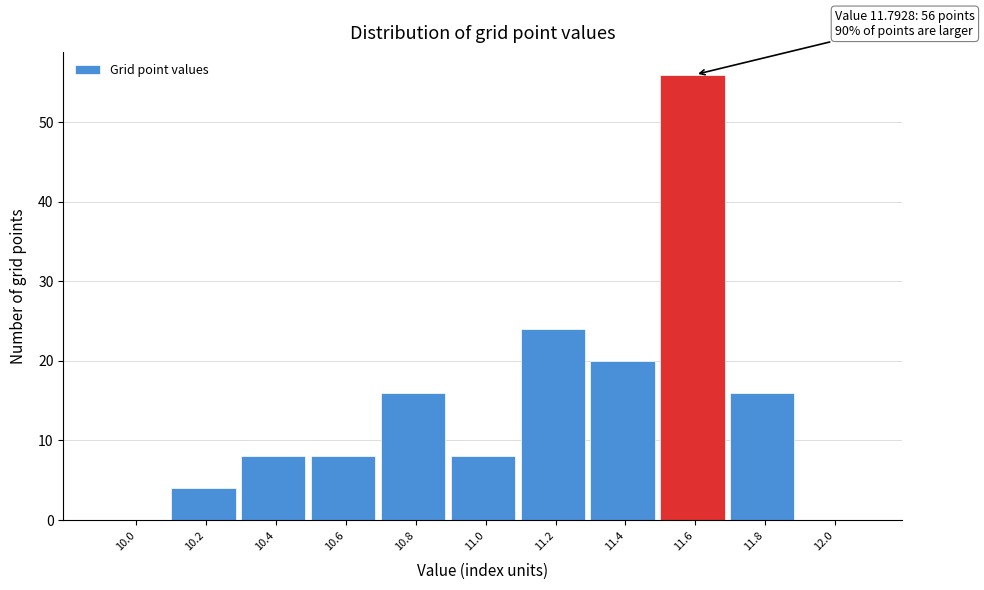

Reading left to right, extract all data points from this chart.

10.0=0	10.2=4	10.4=8	10.6=8	10.8=16	11.0=8	11.2=24	11.4=20	11.6=56	11.8=16	12.0=0